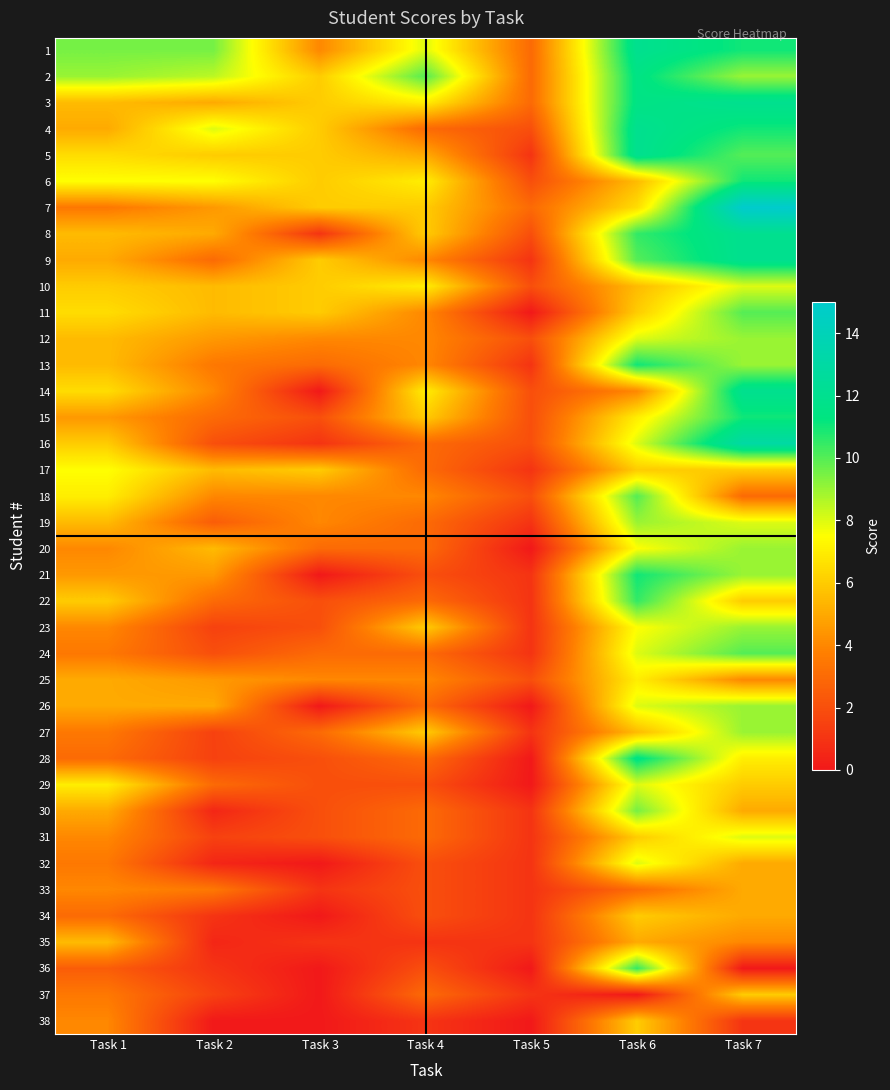

Which category has the lowest value across all series?

Task 5